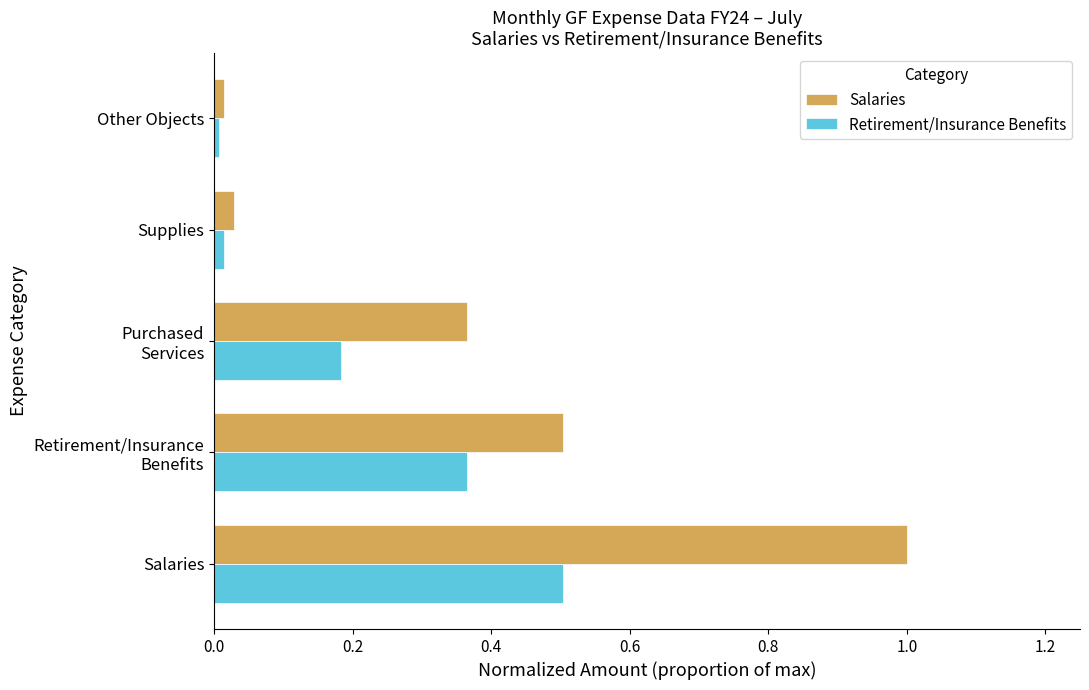

True or false: Retirement/Insurance Benefits has a value of 0.5 at Salaries.

True